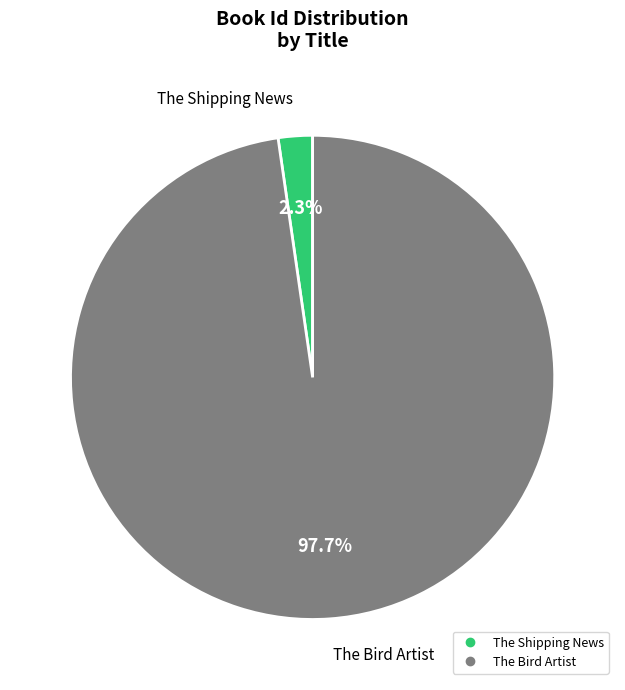

Rank the categories by value from highest to lowest.

The Bird Artist, The Shipping News